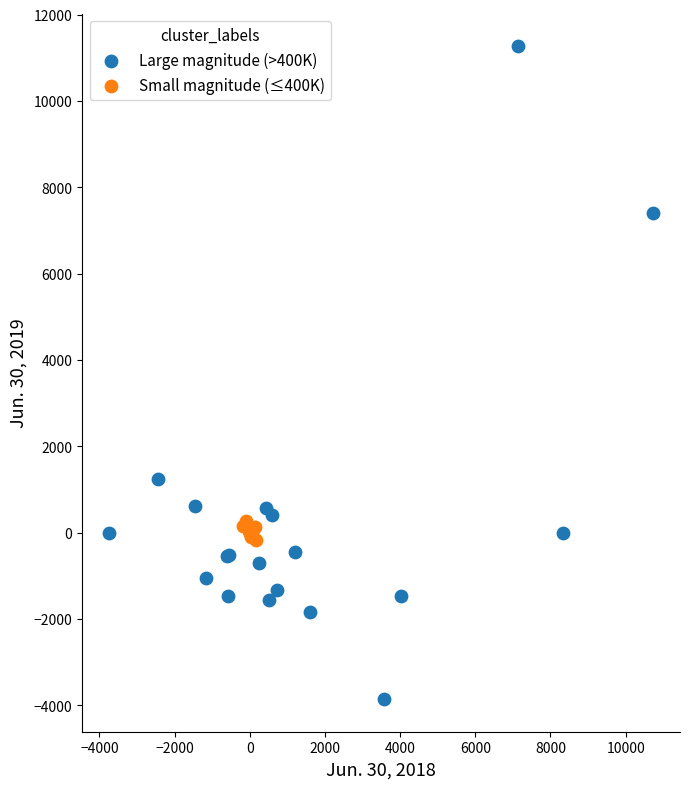

Which series contains the highest Y value?

Large magnitude (>400K)